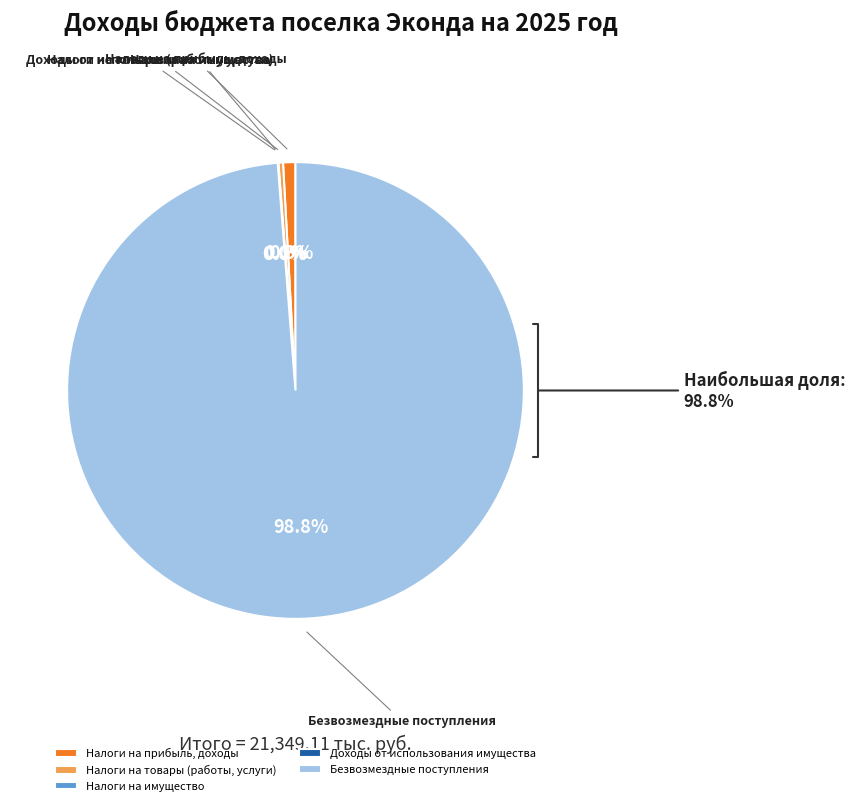

What percentage do Налоги на товары (работы, услуги) and Налоги на прибыль, доходы together represent?

1.2%